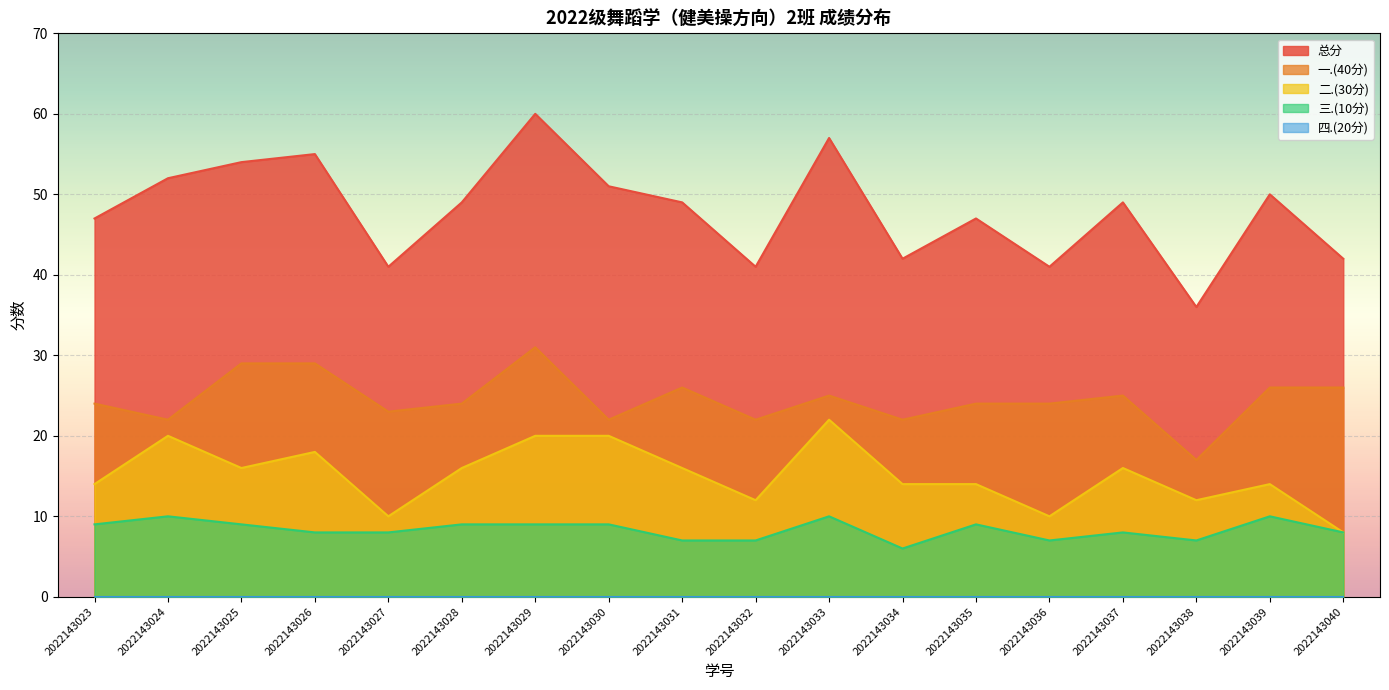

Which series has the largest total across all categories?

总分